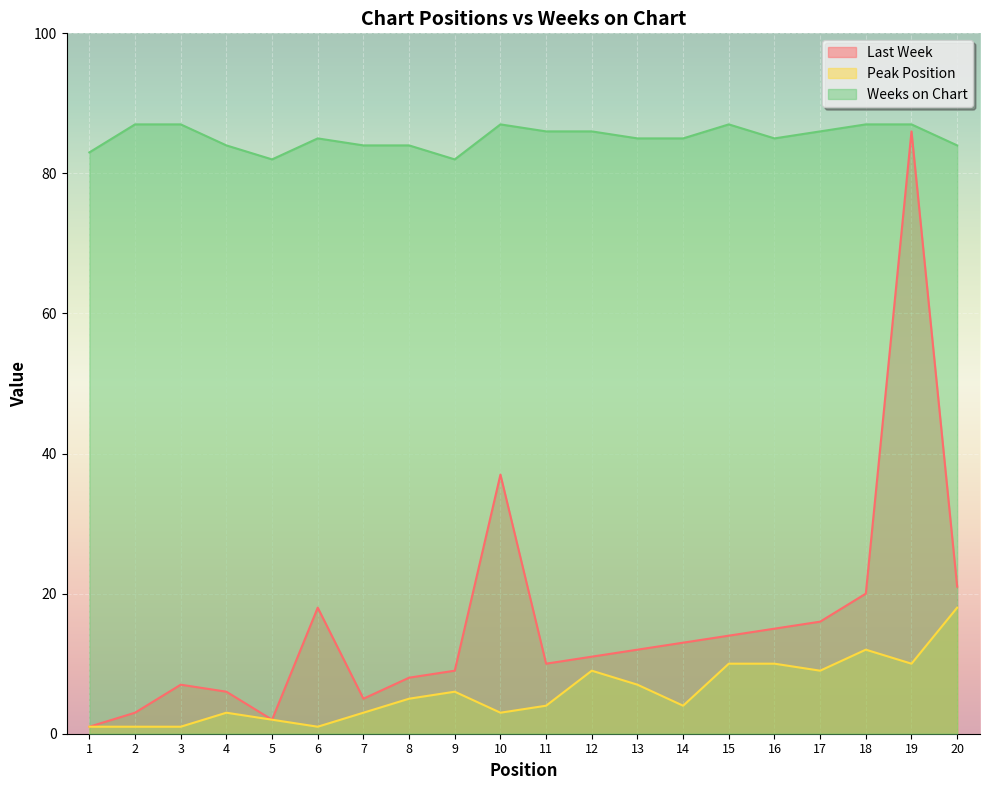

How many series are shown in this chart?

3